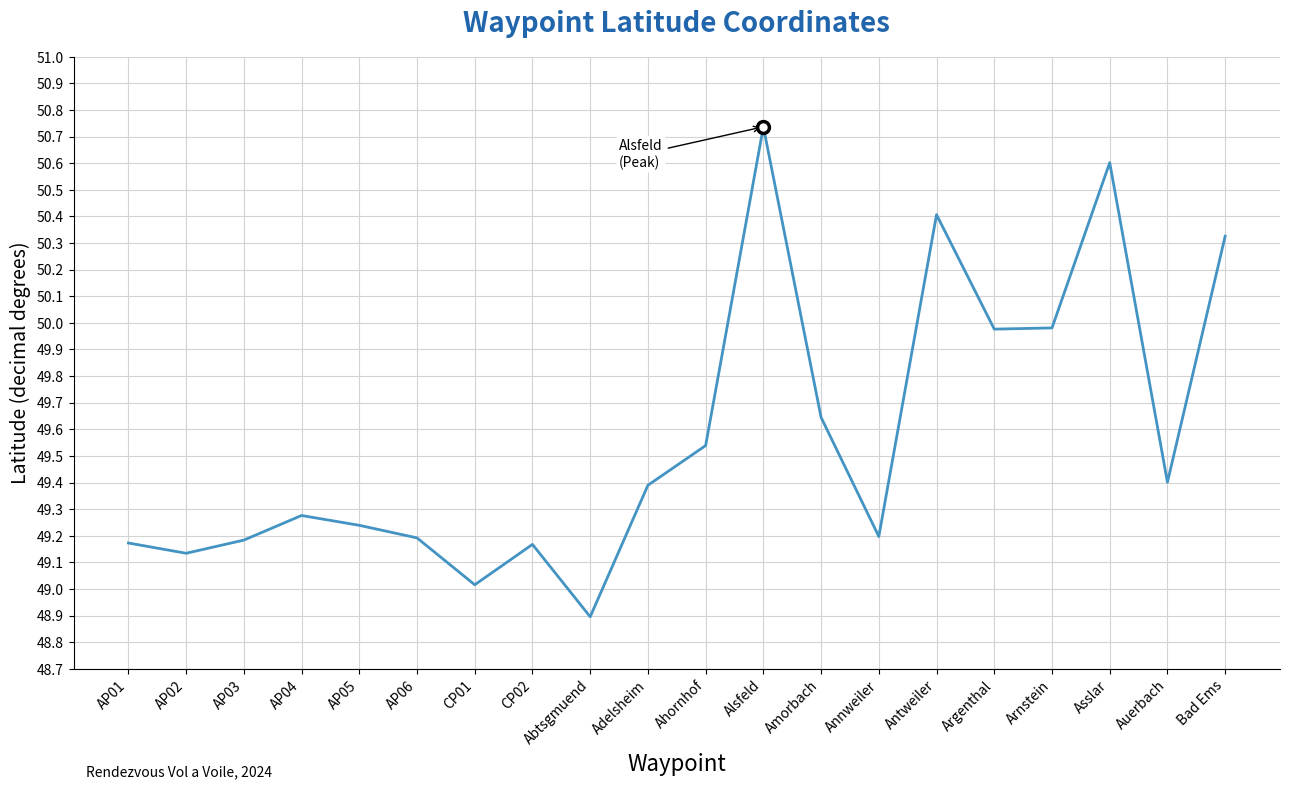

Is it true that the value at AP05 is 22.4?

False